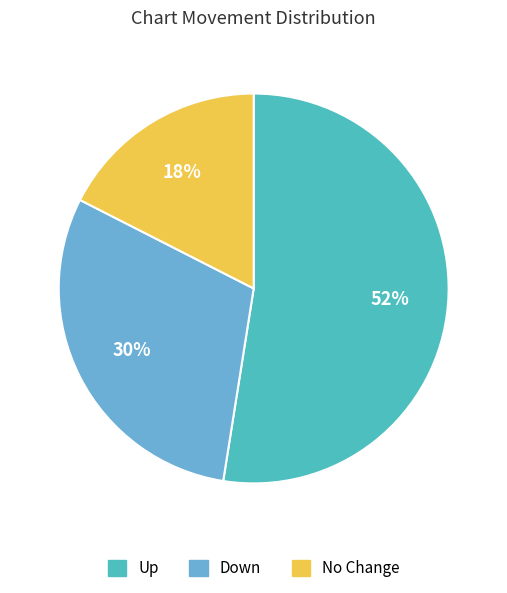

What is the majority slice?

Up